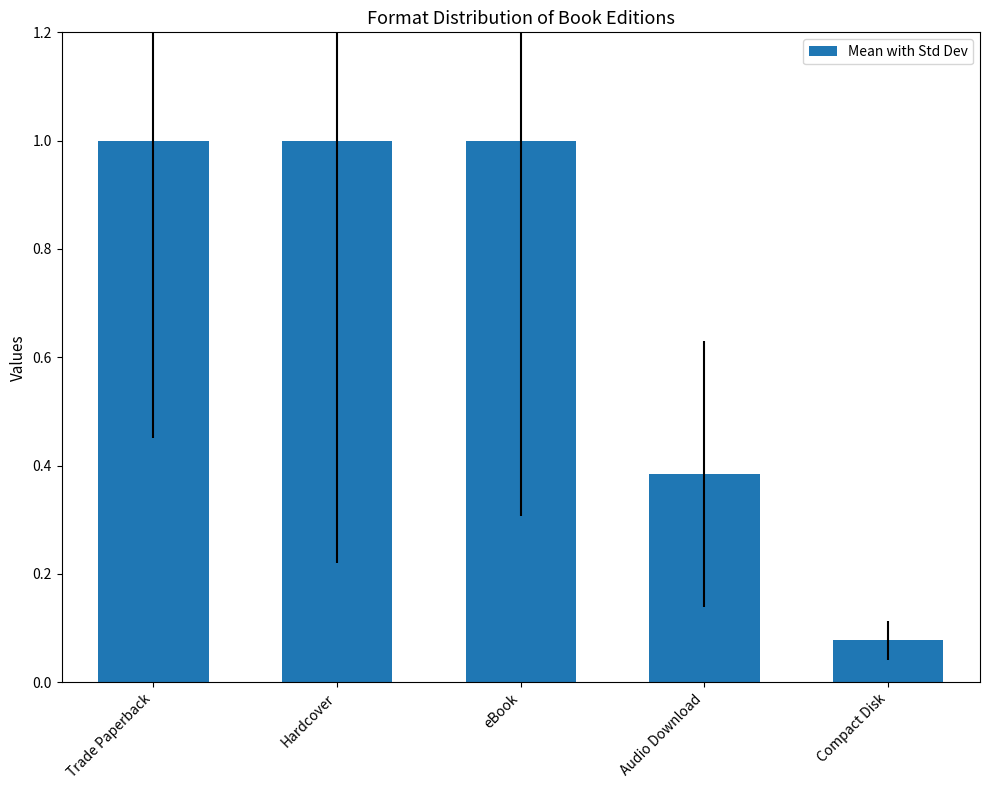

At which label is the value closest to 0?

Compact Disk